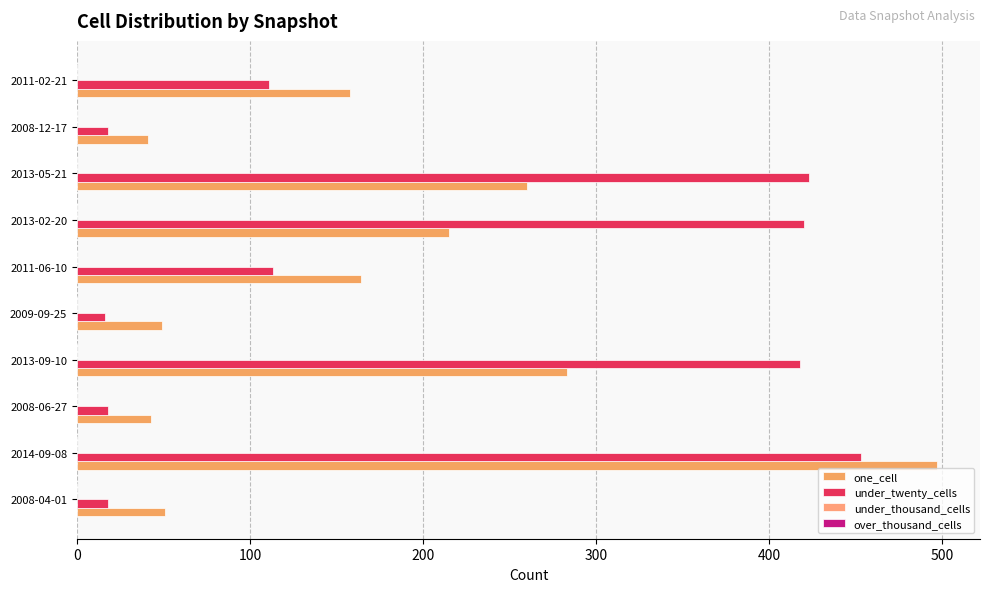

What is the highest value of the under_twenty_cells series?

453